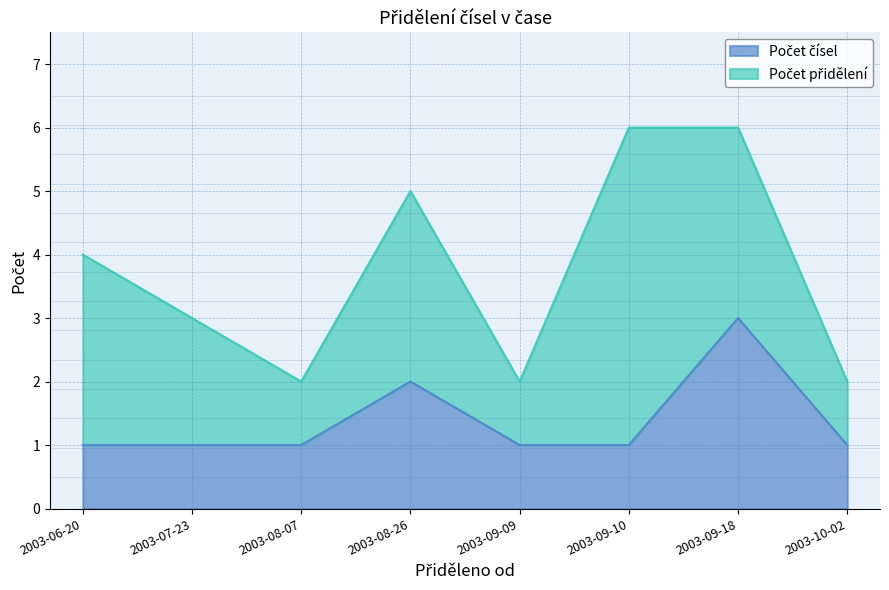

Reading left to right, list all the values displayed in this chart.

2003-06-20=1	2003-07-23=1	2003-08-07=1	2003-08-26=2	2003-09-09=1	2003-09-10=1	2003-09-18=3	2003-10-02=1